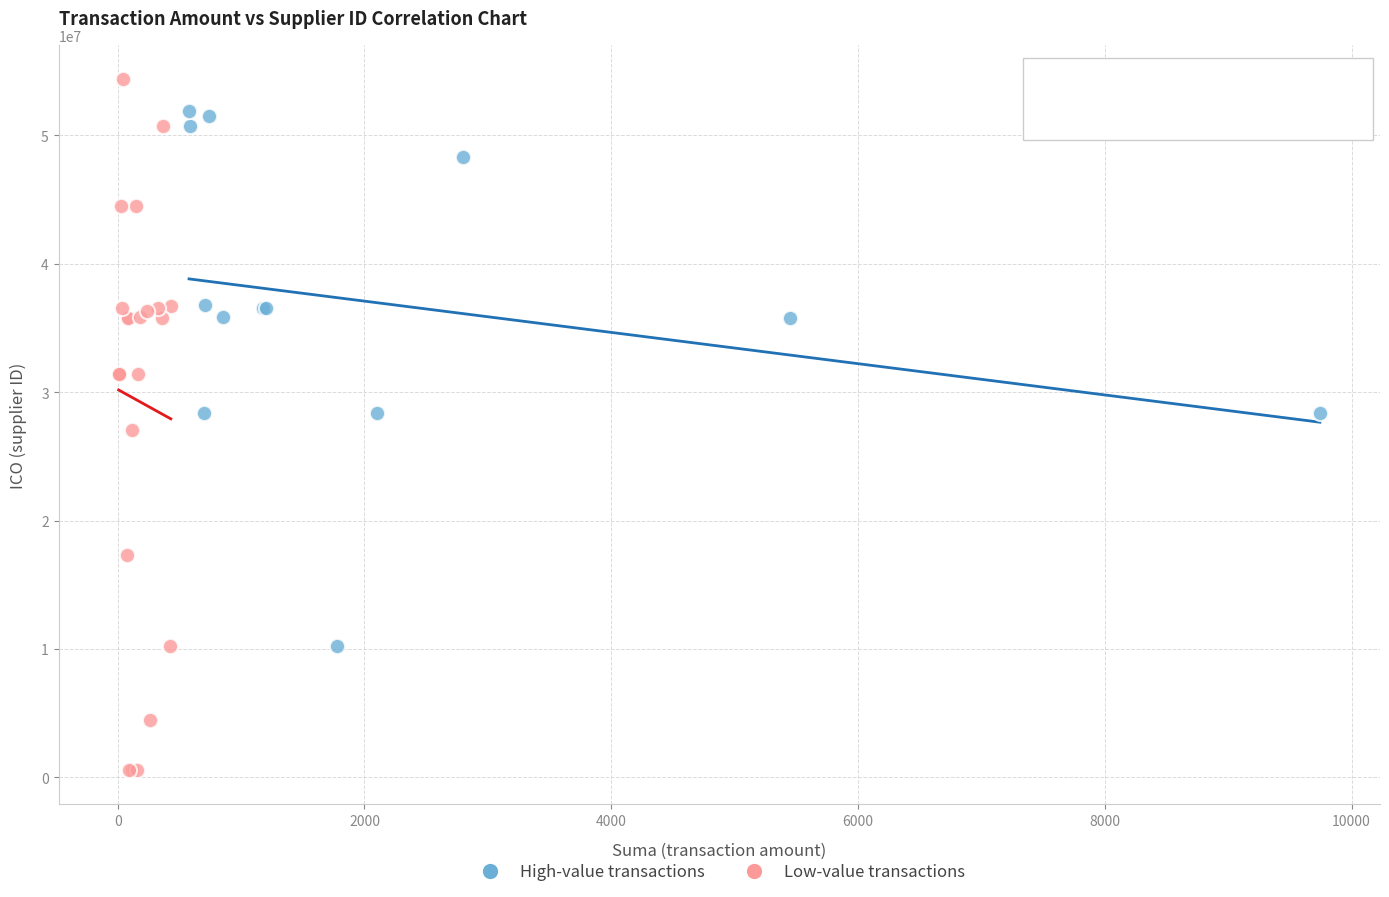

Which series contains the lowest Y value?

Low-value transactions